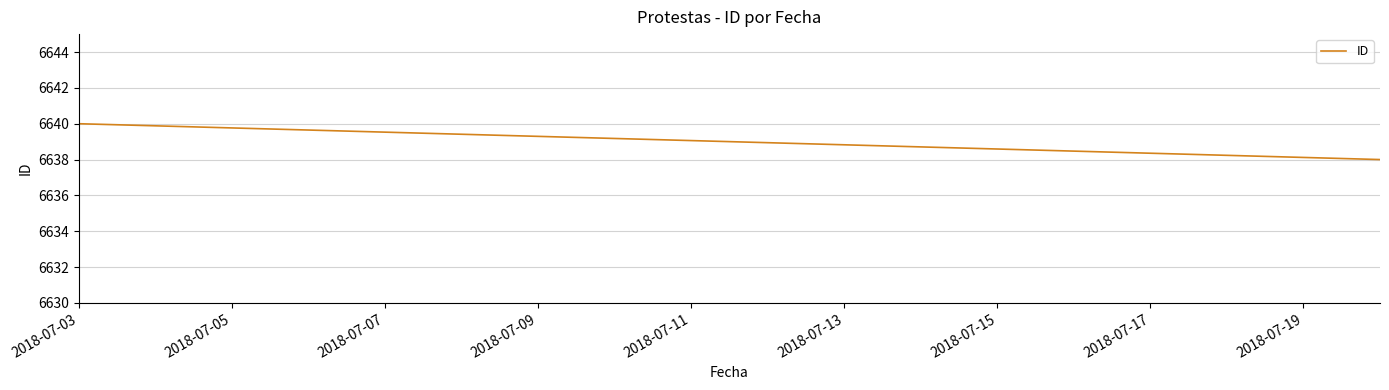

Approximately how many times larger is the value at 2018-07-05 compared to 2018-07-07?

1.0